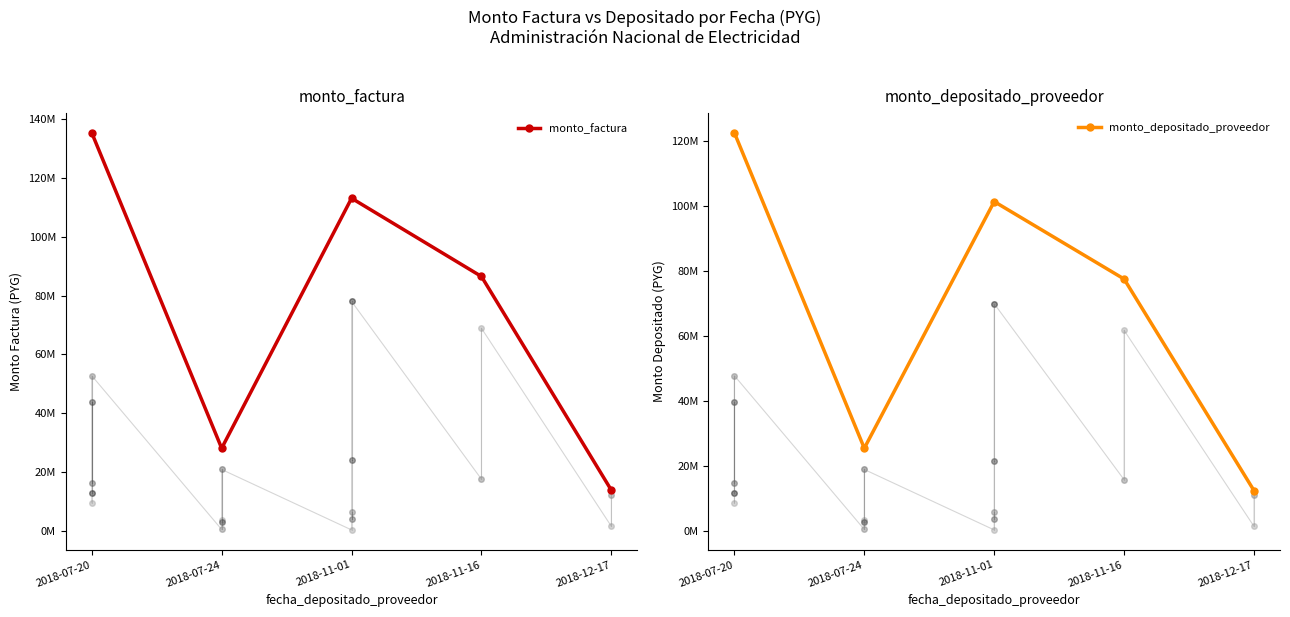

Which series changed the most between 2018-07-20 and 2018-11-01?

monto_factura